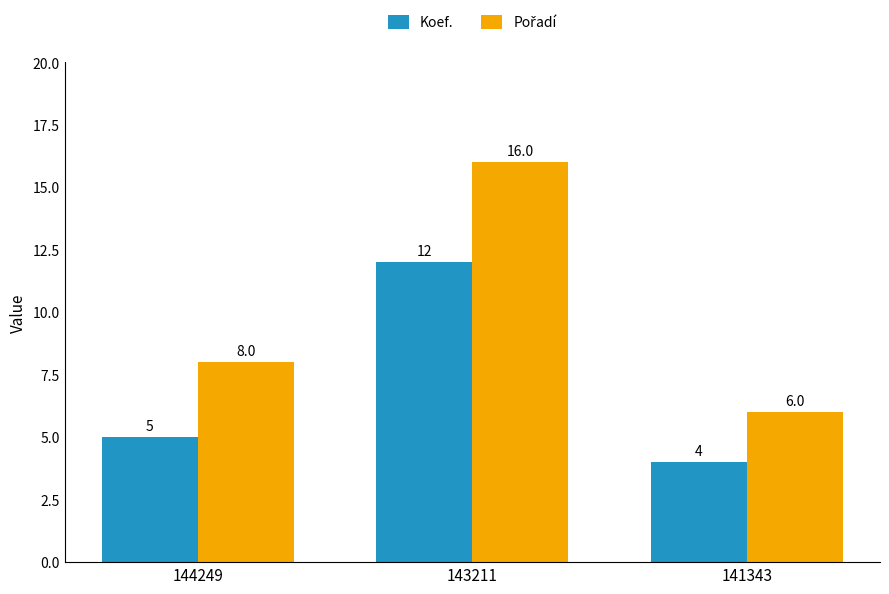

What is the difference between the Koef. values at 144249 and 141343?

1